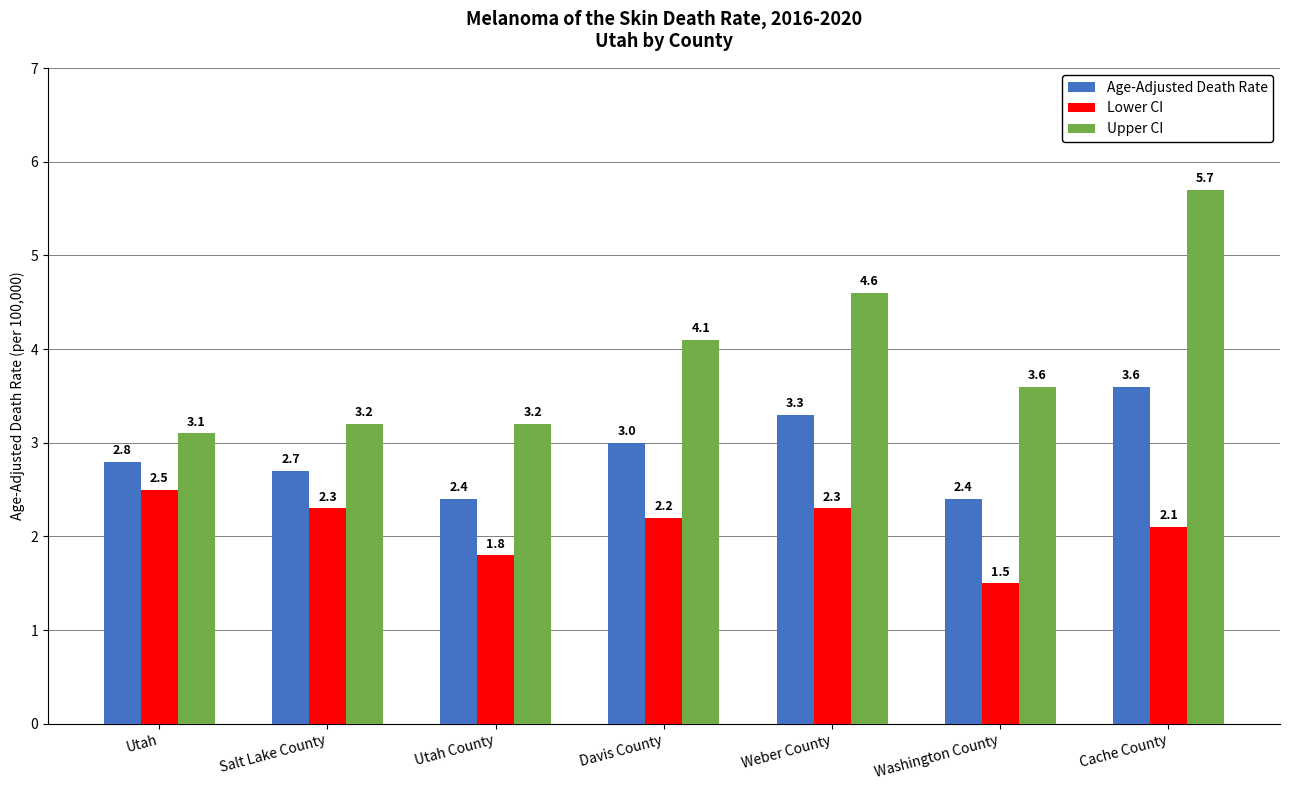

Reading left to right, transcribe all the data shown in this chart.

Age-Adjusted Death Rate: 2.8	2.7	2.4	3.0	3.3	2.4	3.6
Lower CI: 2.5	2.3	1.8	2.2	2.3	1.5	2.1
Upper CI: 3.1	3.2	3.2	4.1	4.6	3.6	5.7